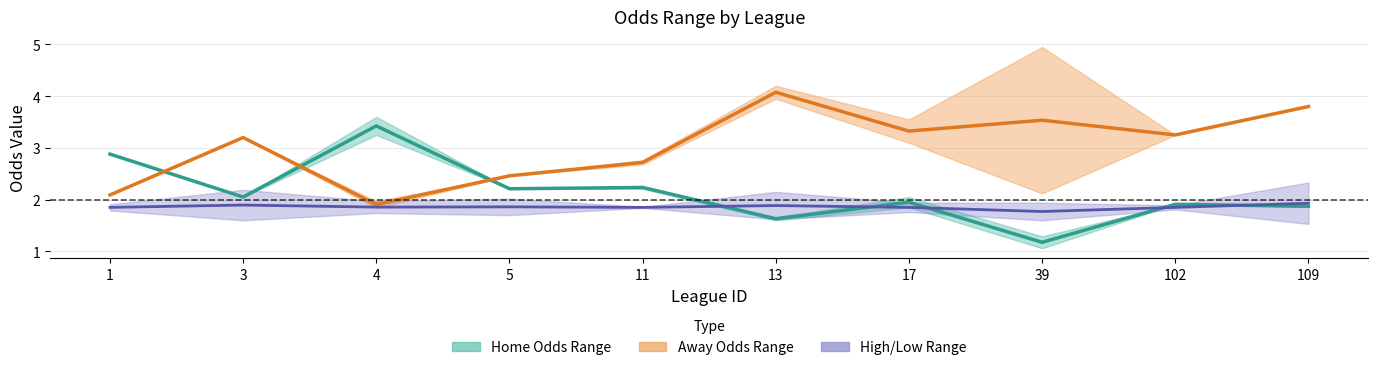

What is the sum of the Away Odds Mid values at 4 and 109?

5.7